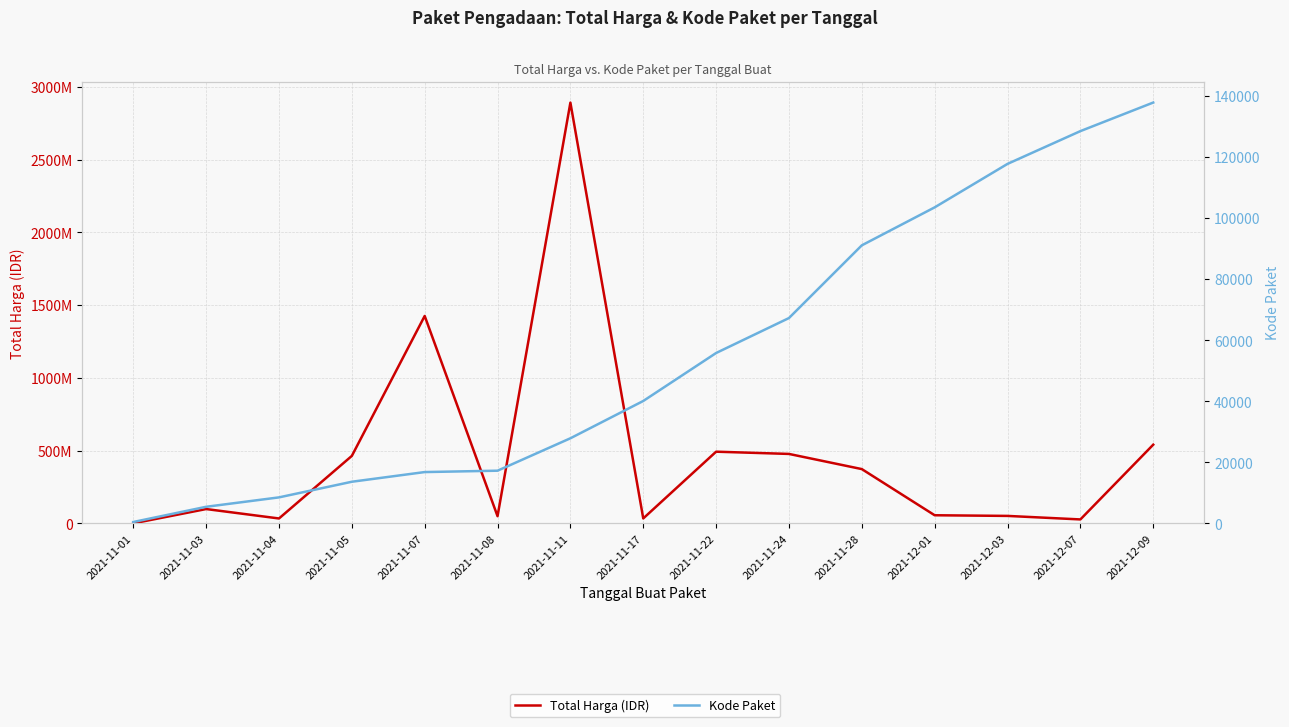

What is the difference between the highest and lowest values at 2021-11-28?

373312899